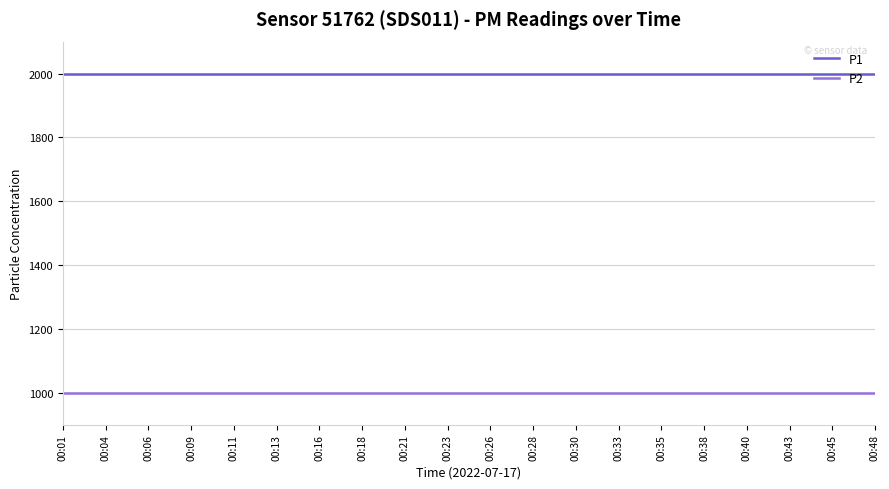

What is the total value across all series at 00:48?

2999.8